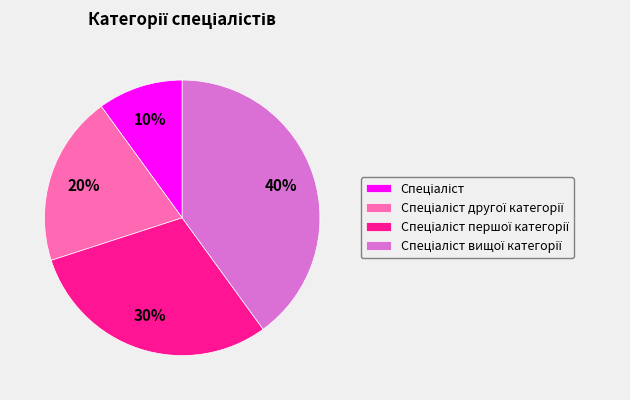

Is there a majority slice in this chart?

No